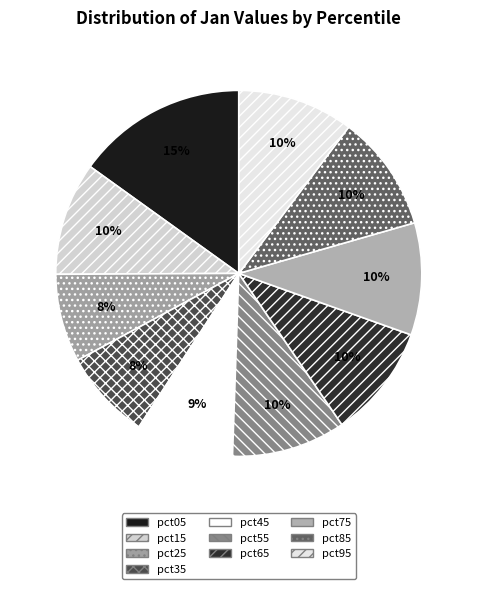

The pct35 slice represents 22% of the pie. True or false?

False